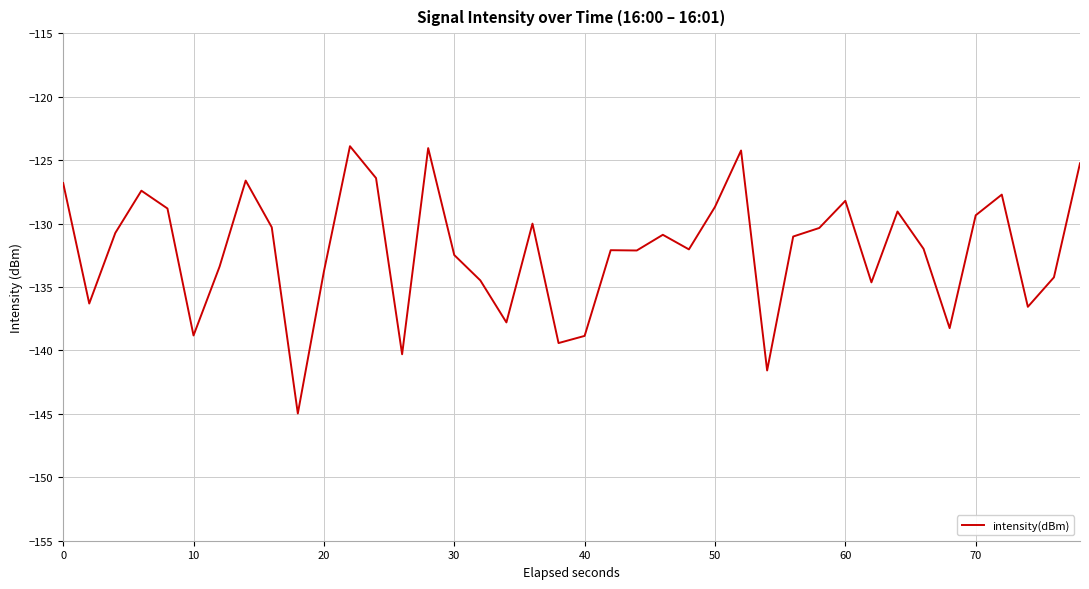

What is the difference between the maximum and minimum values?

21.1